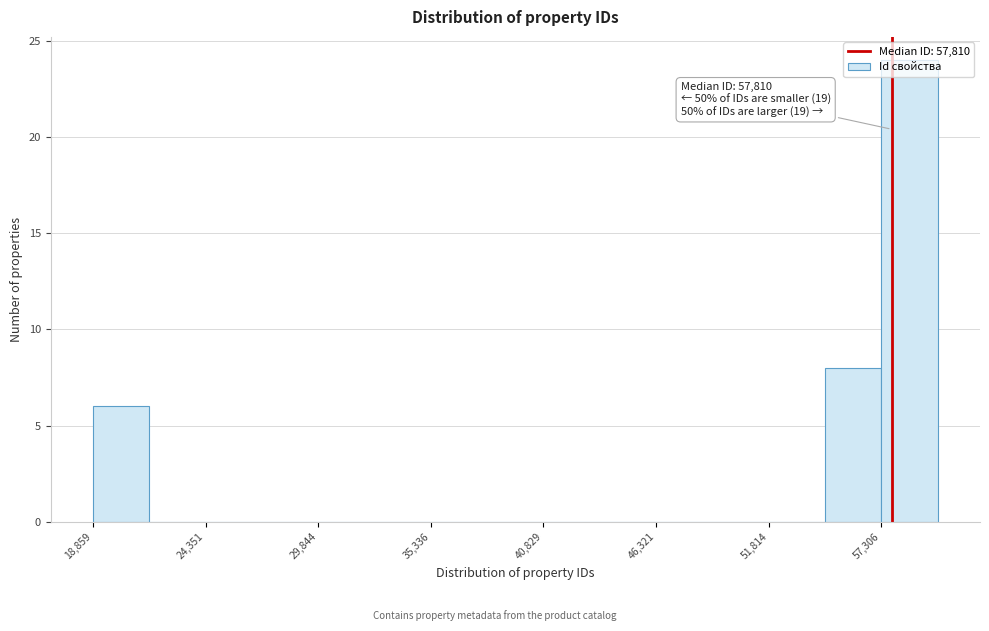

Around what value on the x-axis is the tallest bar? Give the approximate position of its centre, as read against the axis.

59000